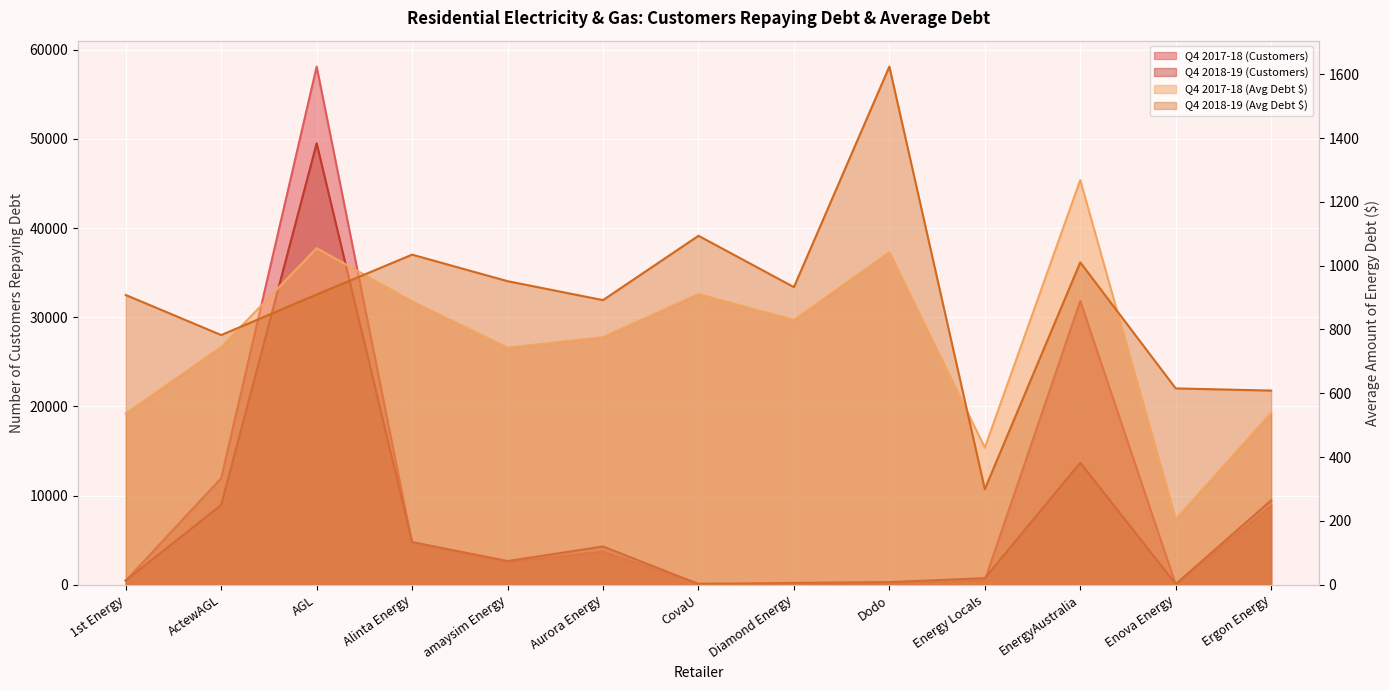

List the labels in order of Q4 2017-18 (Avg Debt $) value, largest first.

EnergyAustralia, AGL, Dodo, CovaU, Alinta Energy, Diamond Energy, Aurora Energy, ActewAGL, amaysim Energy, Ergon Energy, 1st Energy, Energy Locals, Enova Energy